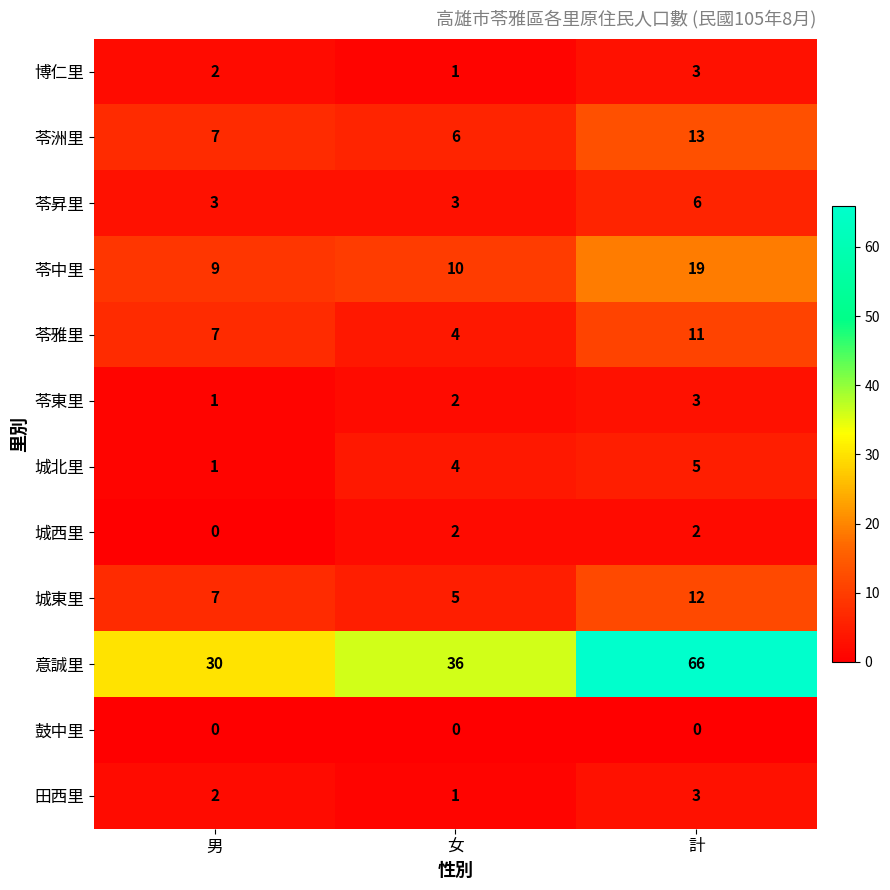

At which label is 苓東里 closest to 2?

女